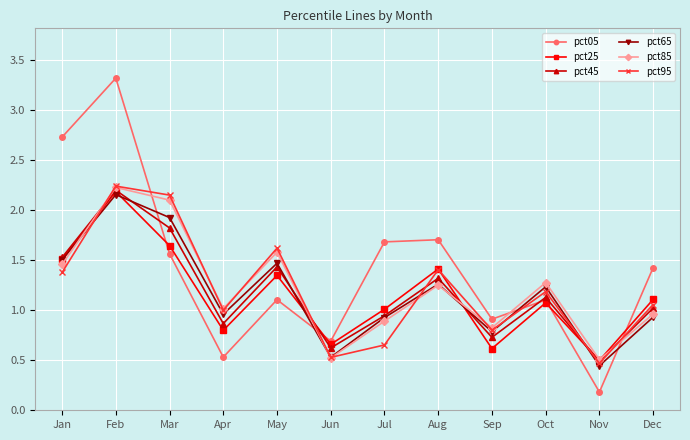

At how many categories does at least one series exceed 0?

12